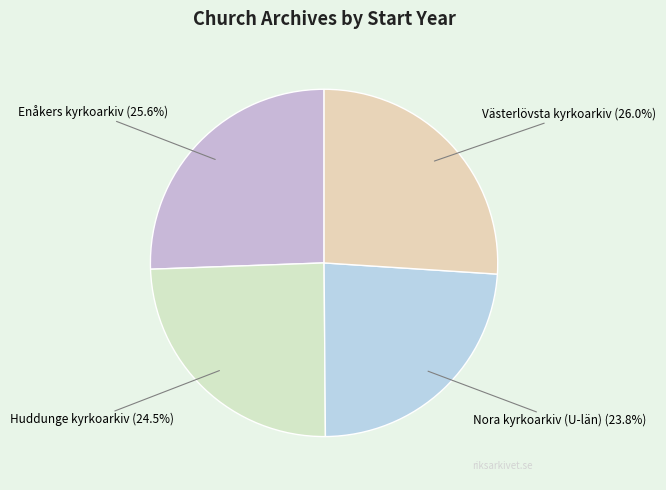

Which category has the smallest portion of the pie?

Nora kyrkoarkiv (U-län)